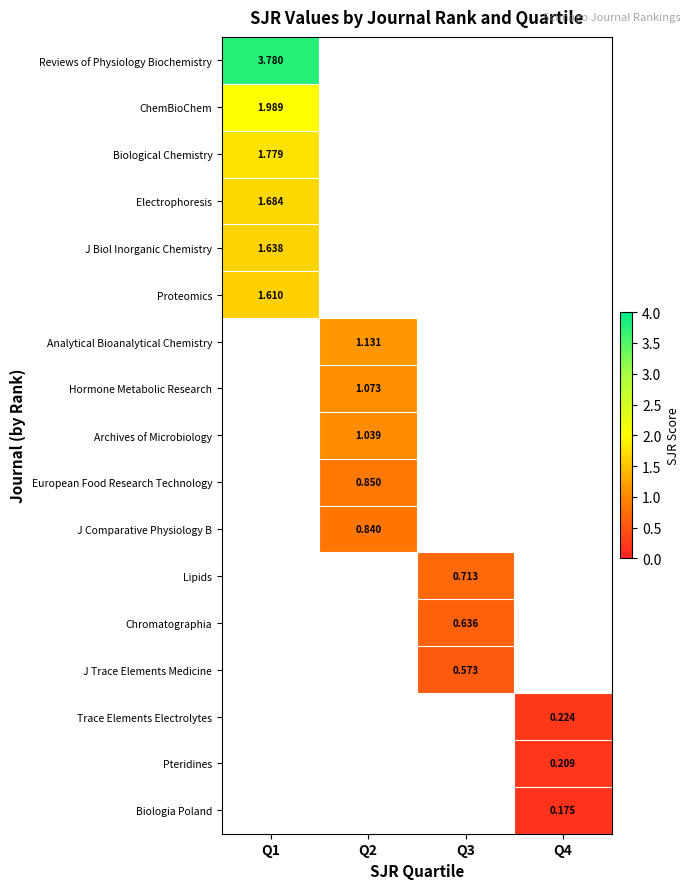

Is the value of Hormone Metabolic Research at Q2 greater than the value of J Biol Inorganic Chemistry at Q1?

No